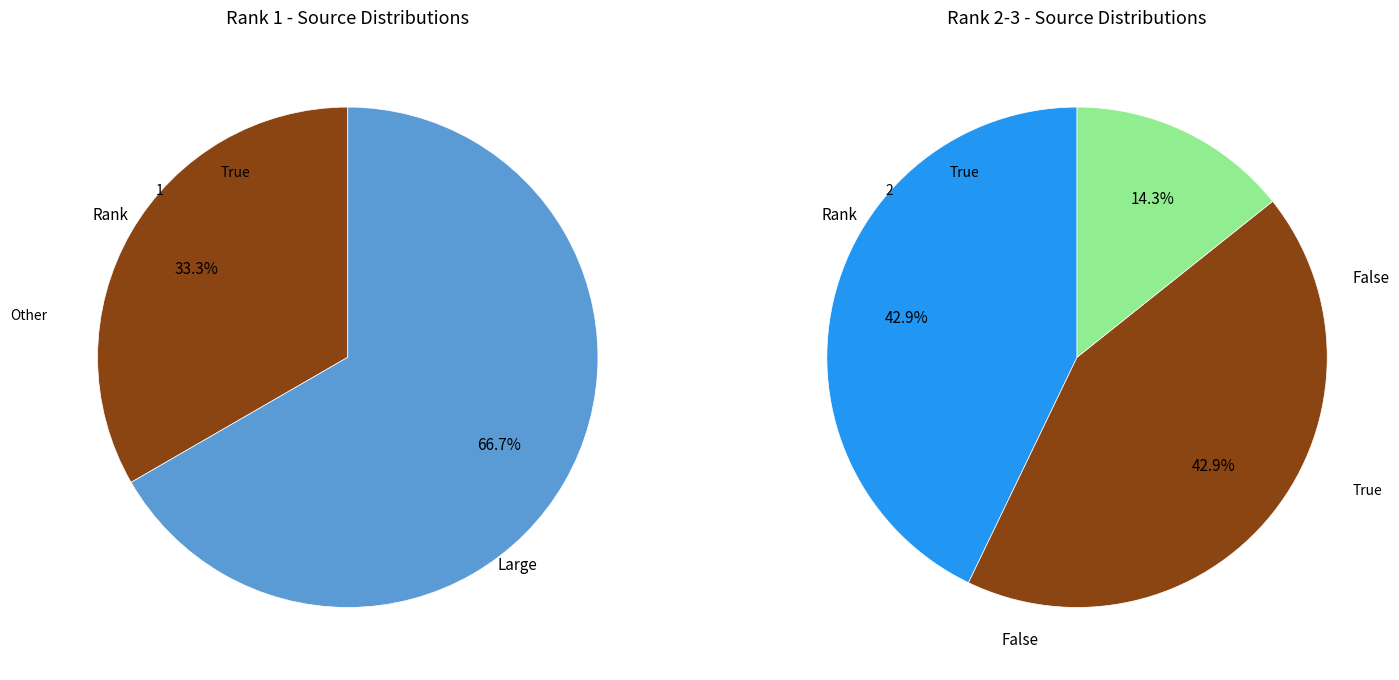

To the nearest percent, what is the average slice percentage?

33%